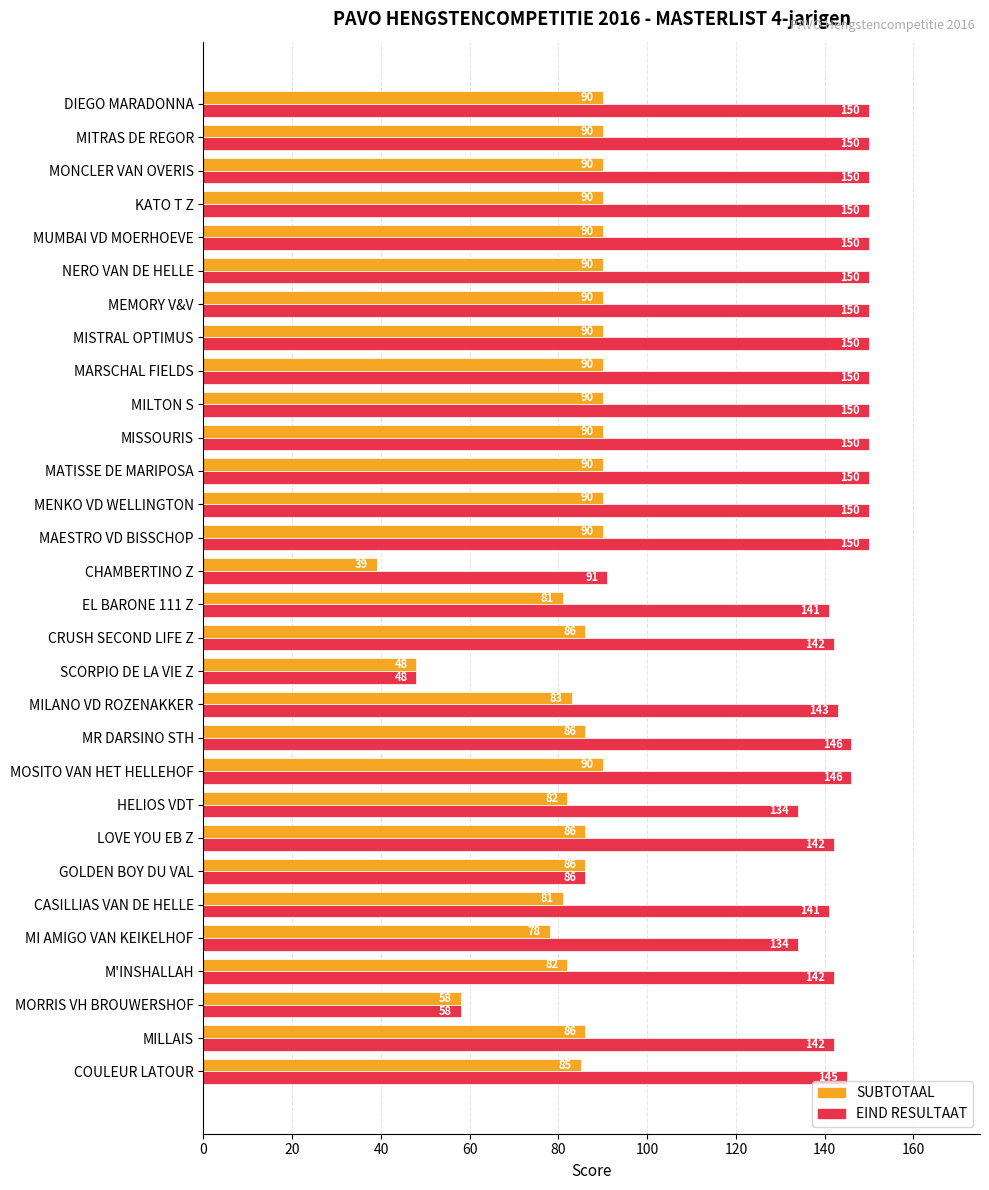

Which series has the widest spread of values?

EIND RESULTAAT